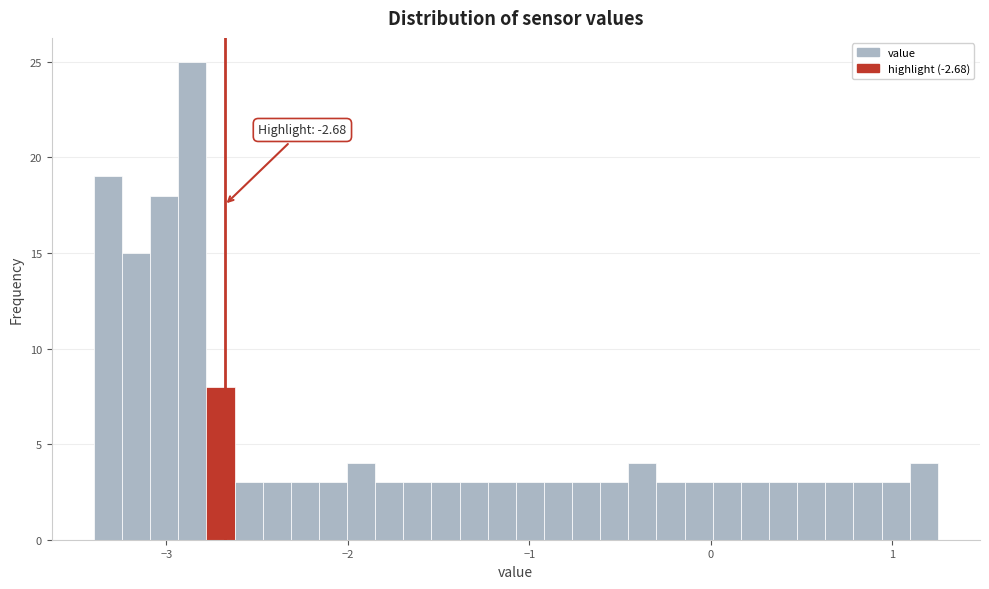

Read against the x-axis, roughly where is the centre of the tallest bar?

-2.9